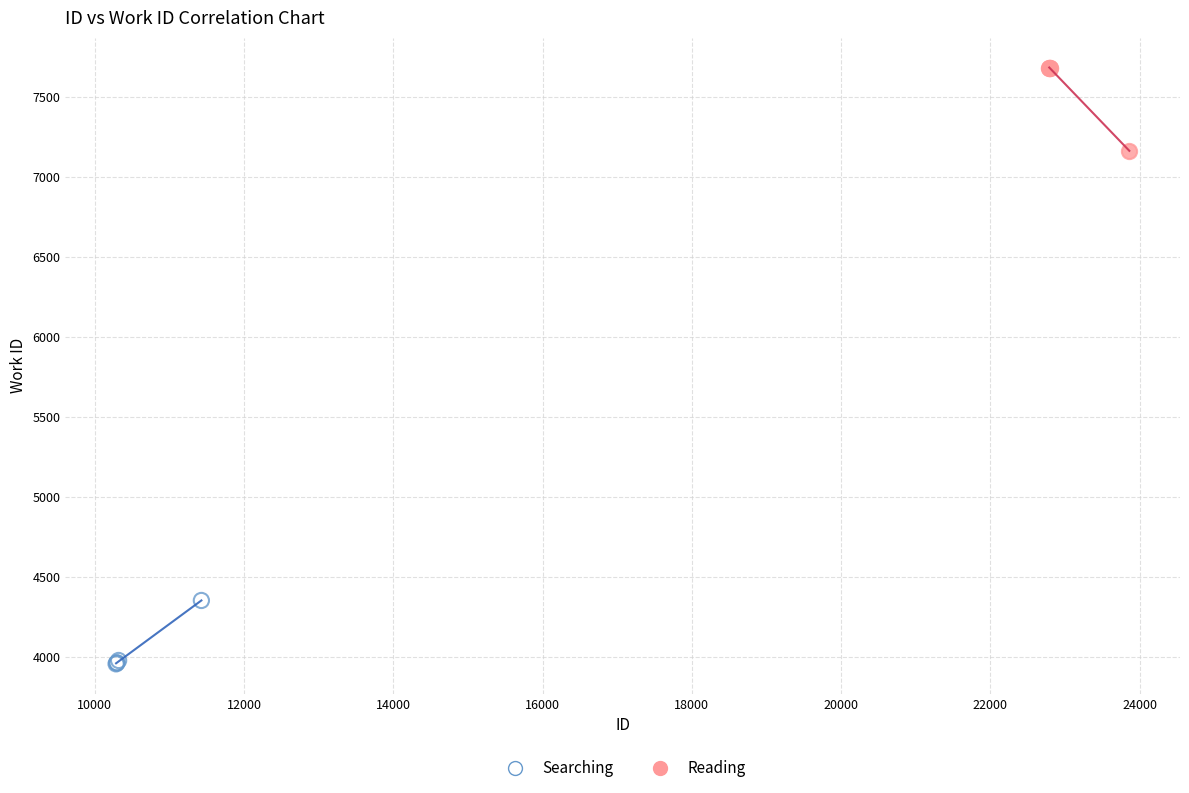

What are all the series names shown in the legend?

Searching, Reading